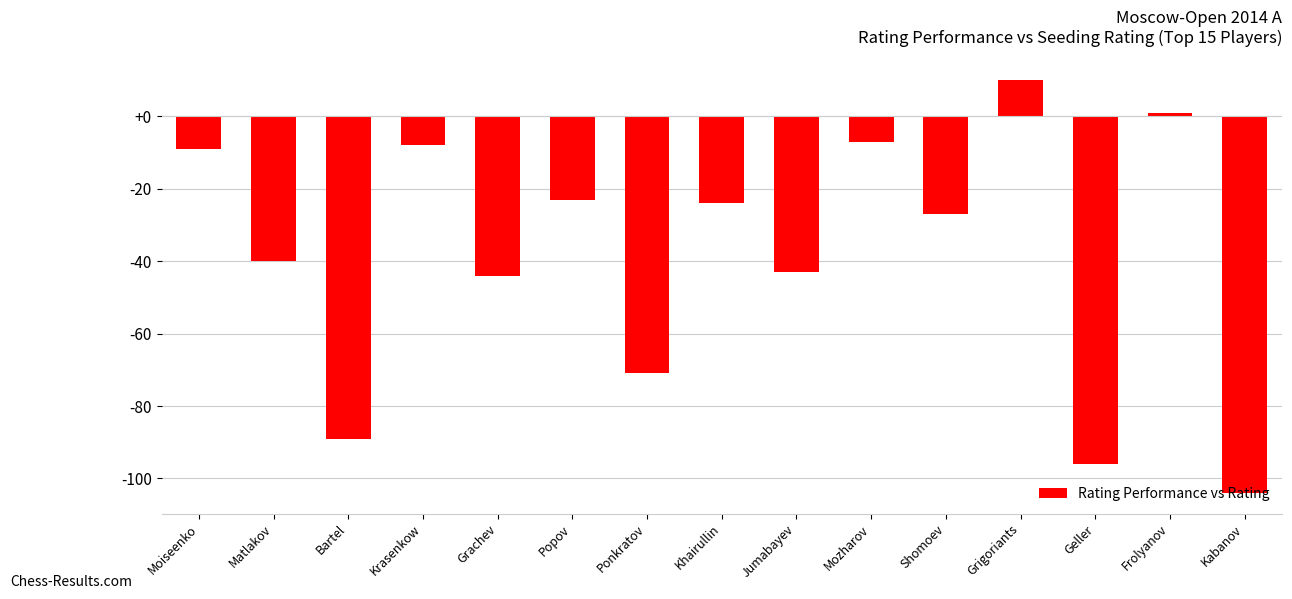

What is the value of the 2nd bar from the left?

-40